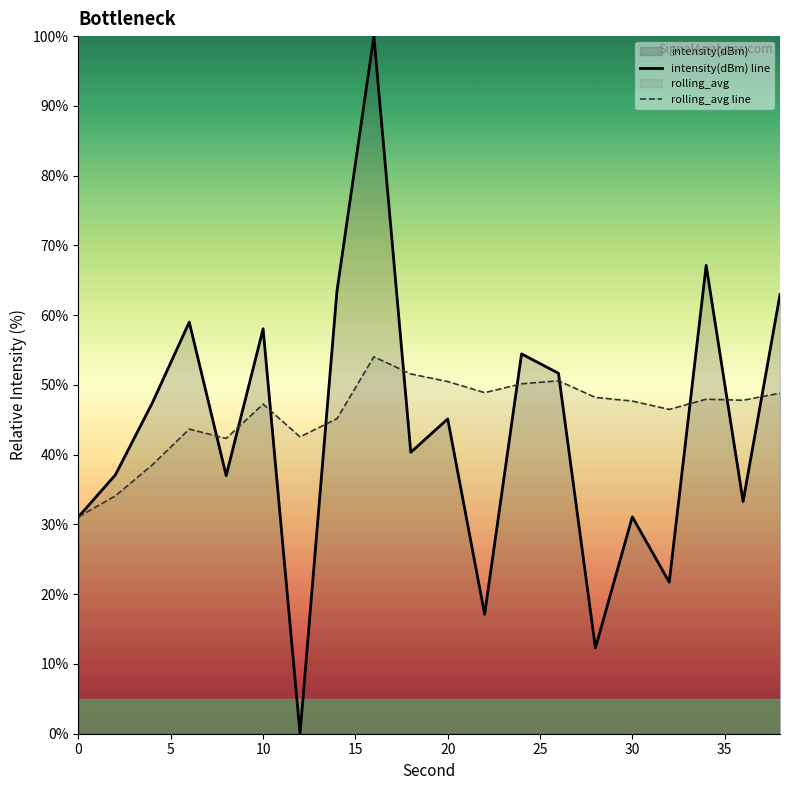

How many lines are shown in the chart?

2